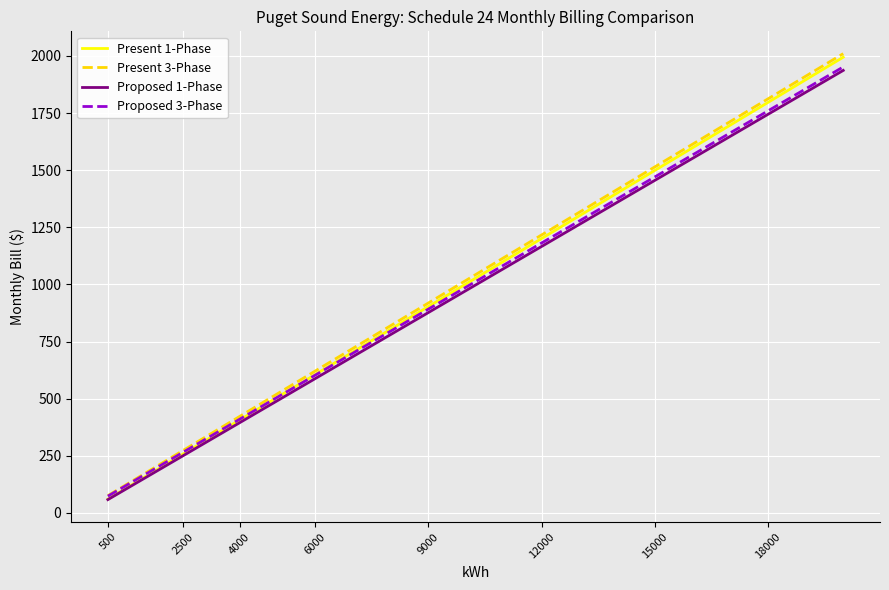

What is the minimum value for Proposed 1-Phase?

58.0